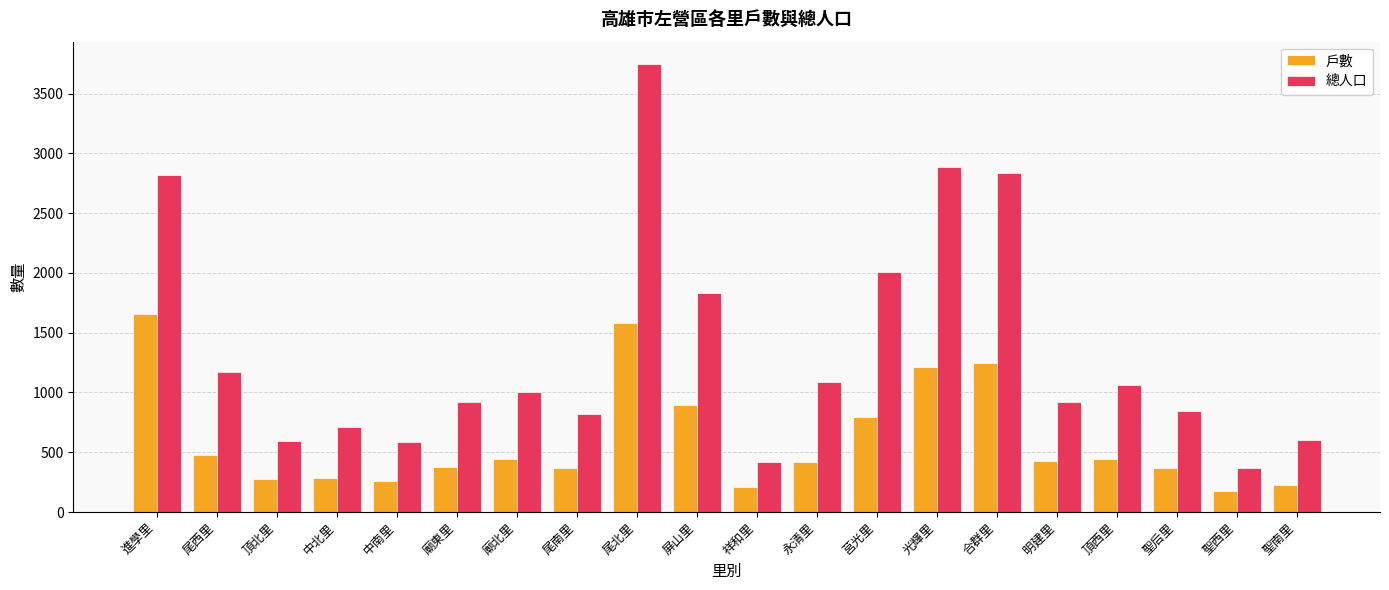

What is the total value across all series at 廟東里?

1295